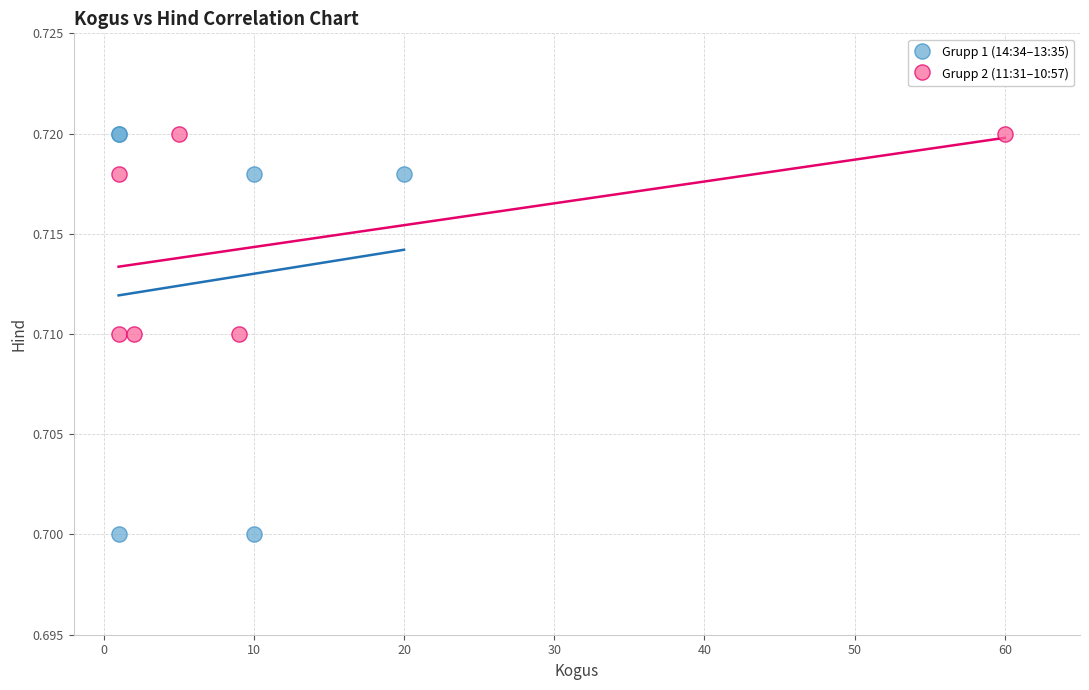

Which series reaches the minimum Y coordinate?

Grupp 1 (14:34–13:35)